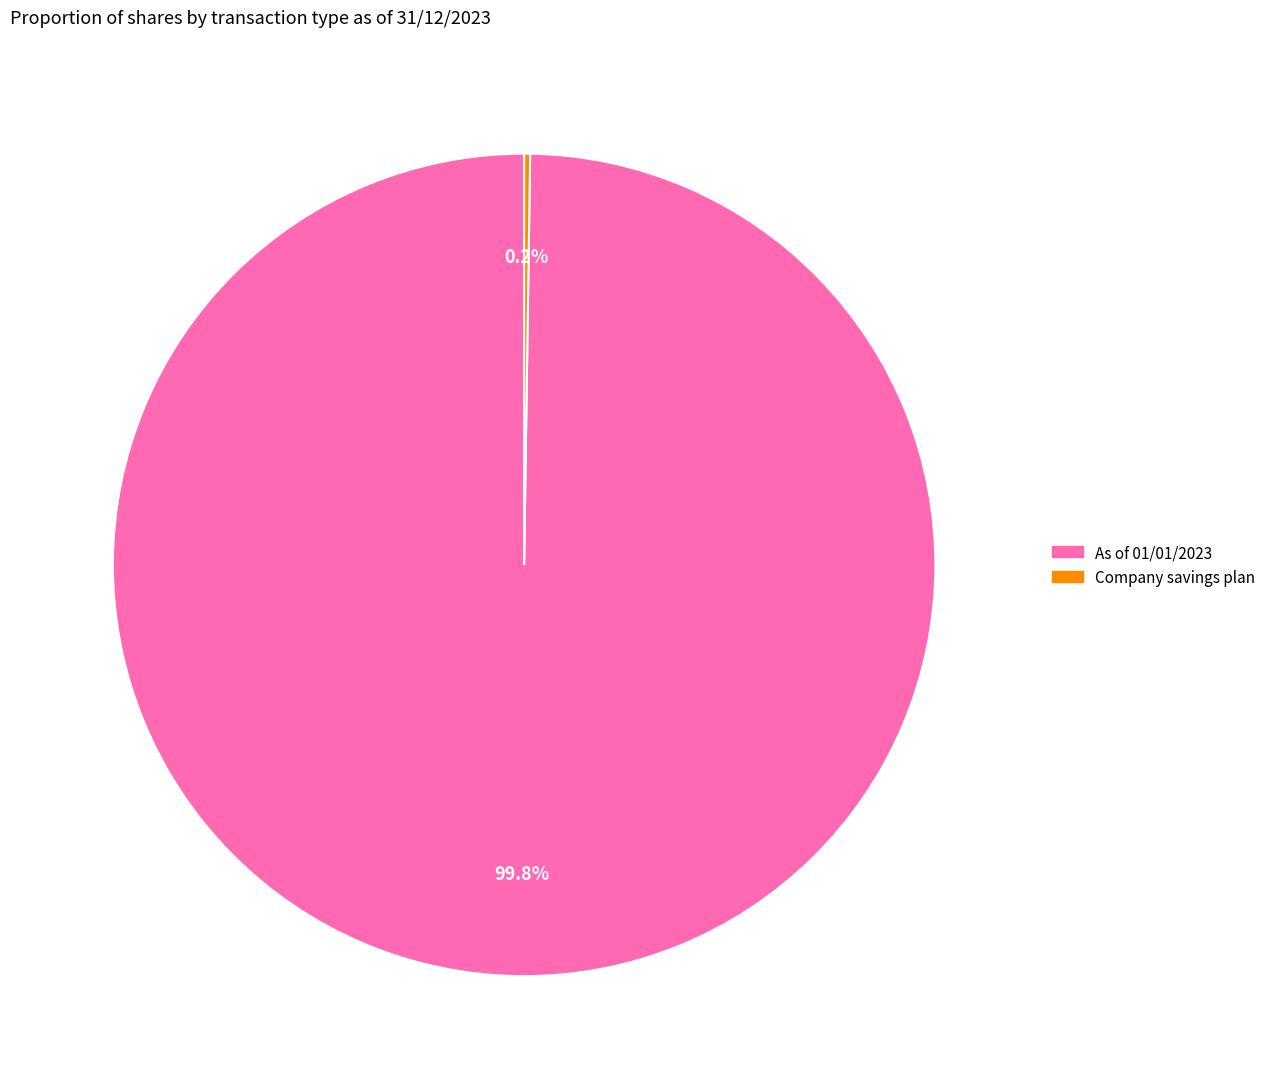

What is the majority slice?

As of 01/01/2023